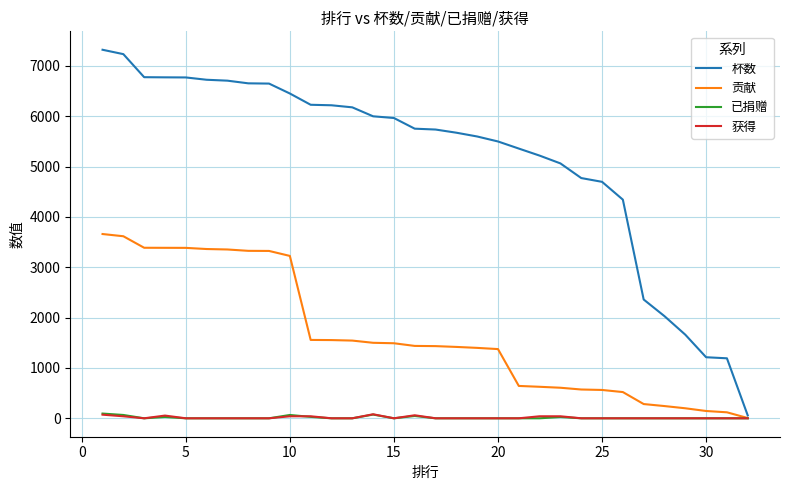

What are all the series names shown in the legend?

杯数, 贡献, 已捐赠, 获得